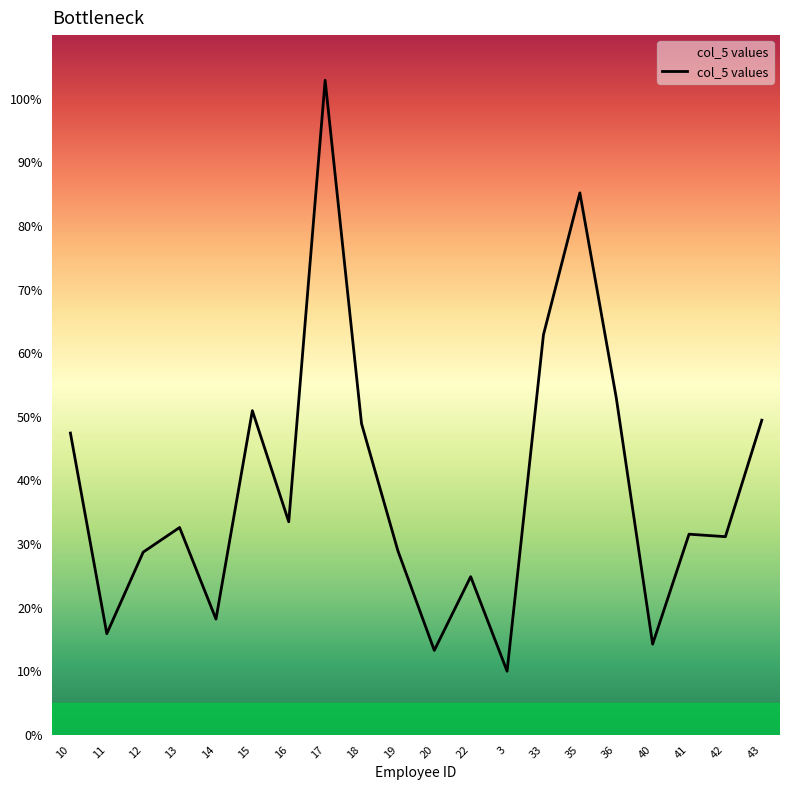

Approximately how many times larger is the value at 19 compared to 20?

2.2